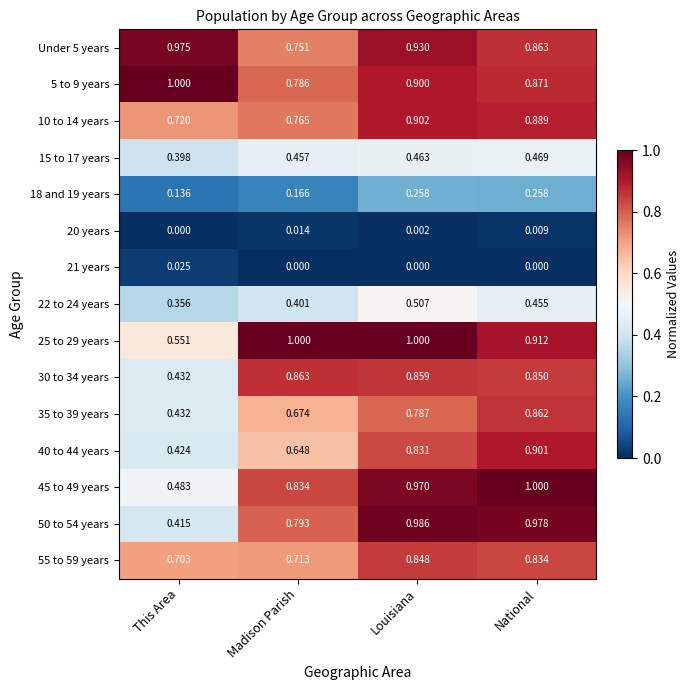

Which category has the highest value in the 50 to 54 years series?

Louisiana